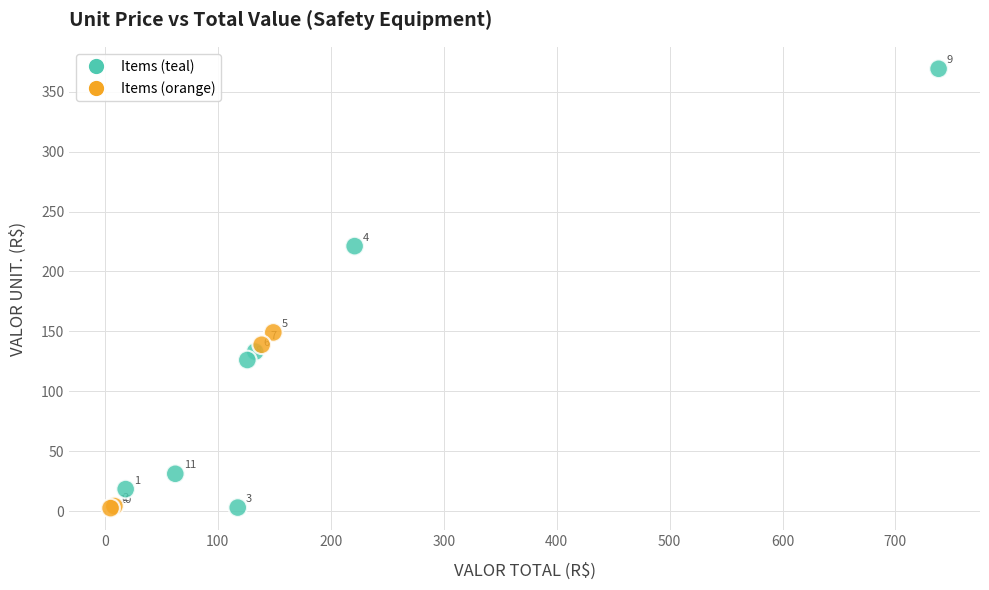

What Y value in the scatter plot is closest to 185?

149.1